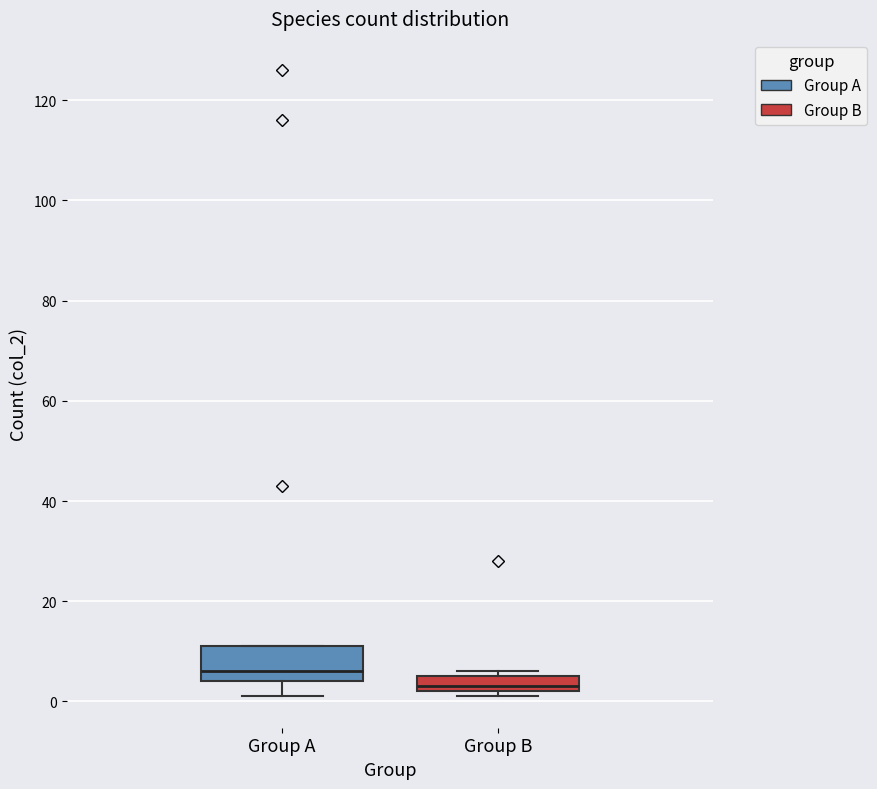

Where is the upper edge of the box for Group B on the y-axis? The values are not printed on the chart, so give them approximately, as read against the axis.

6